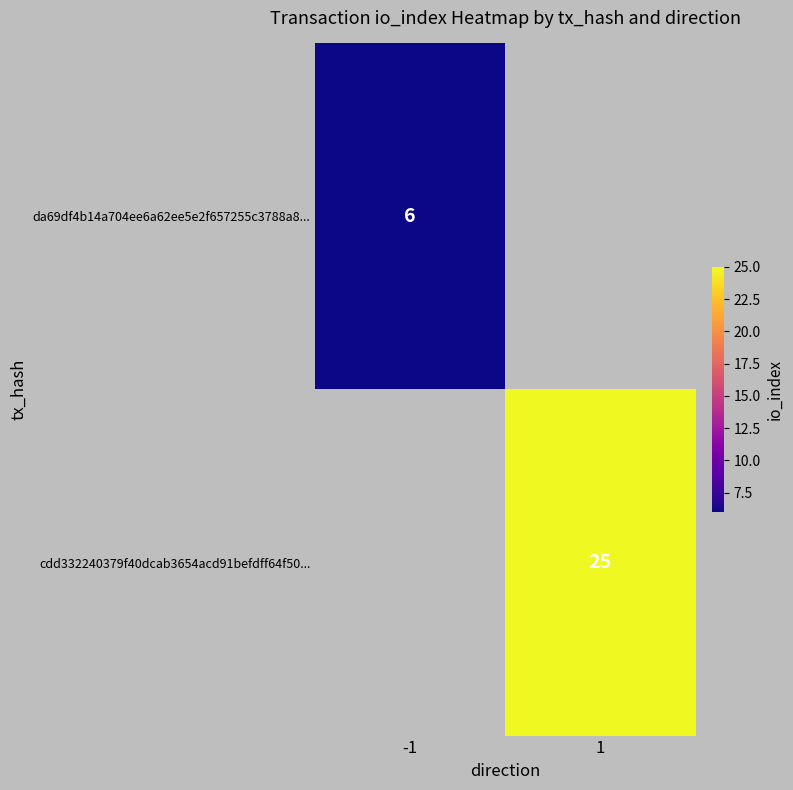

Is it true that da69df4b14a704ee6a62ee5e2f657255c3788a8... equals 2 at -1?

False